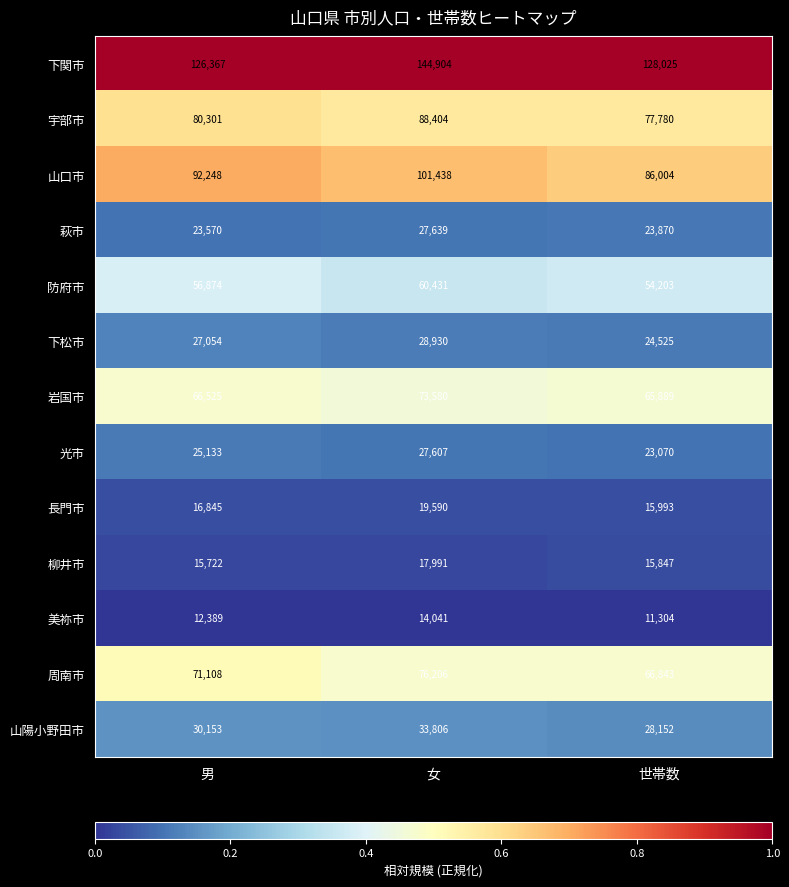

Which series changed the most between 男 and 世帯数?

山口市